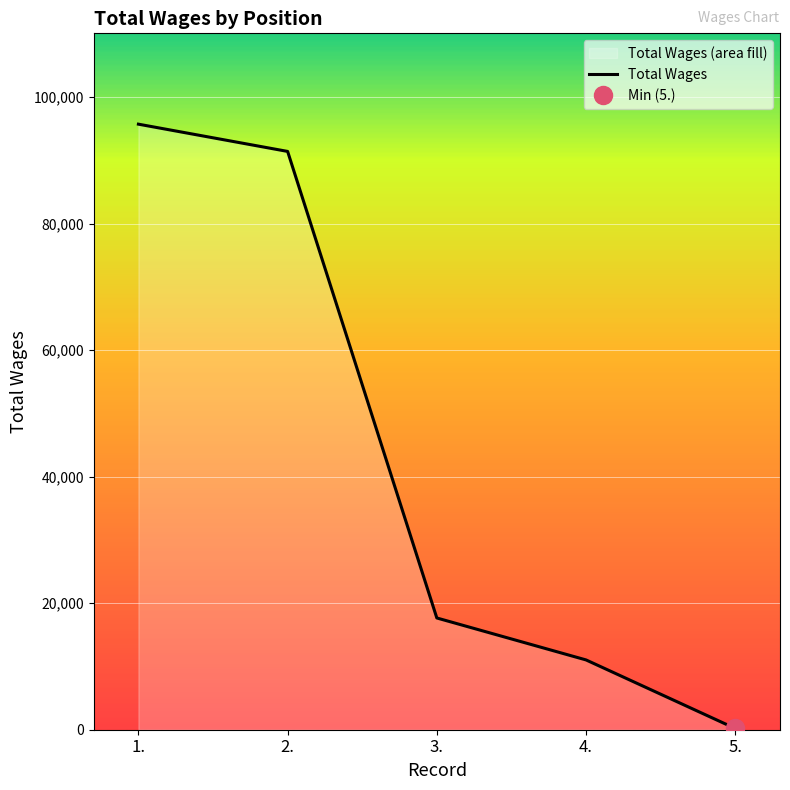

Does the chart display data point markers on the line(s)?

No